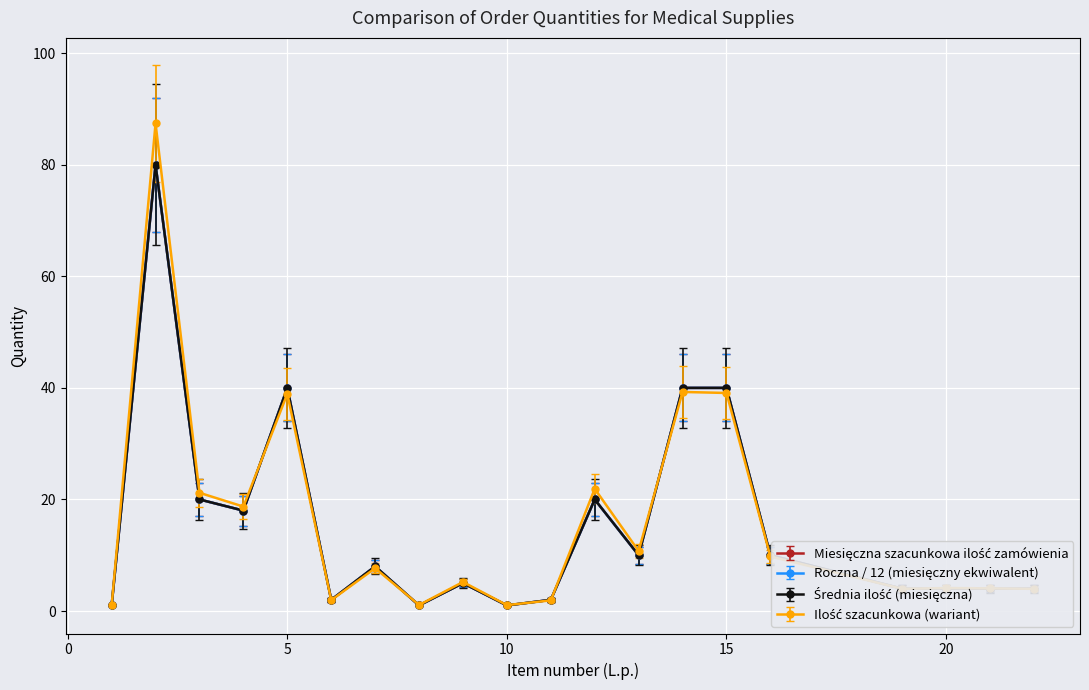

Is this an area chart (filled region under the line)?

No